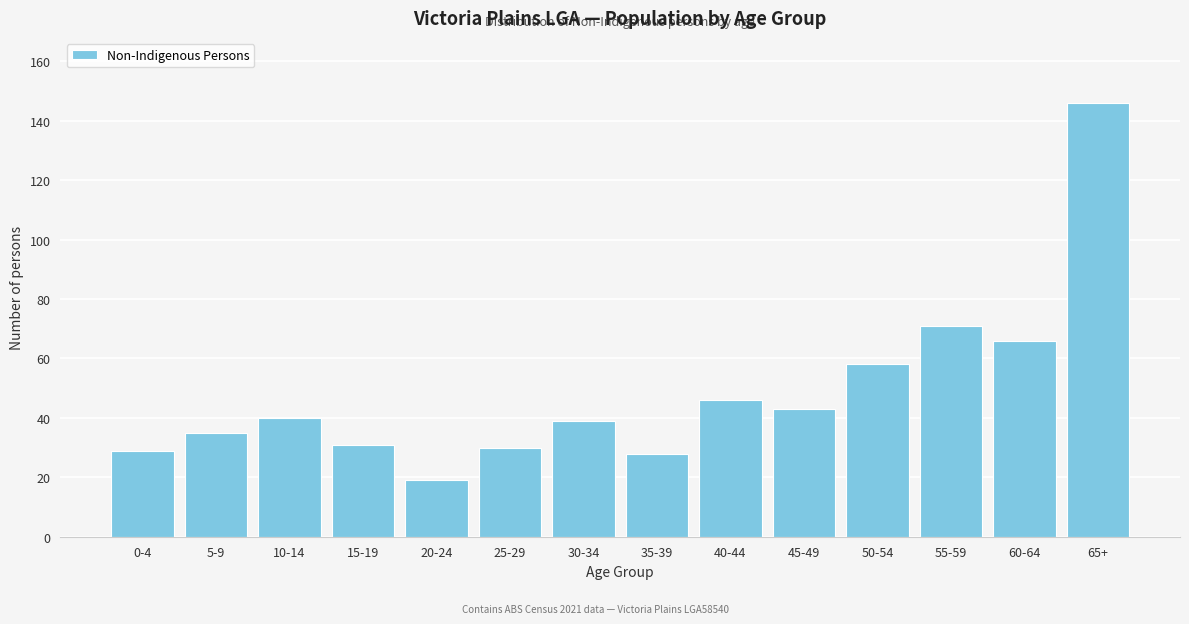

Reading left to right, transcribe all the data shown in this chart.

29	35	40	31	19	30	39	28	46	43	58	71	66	146